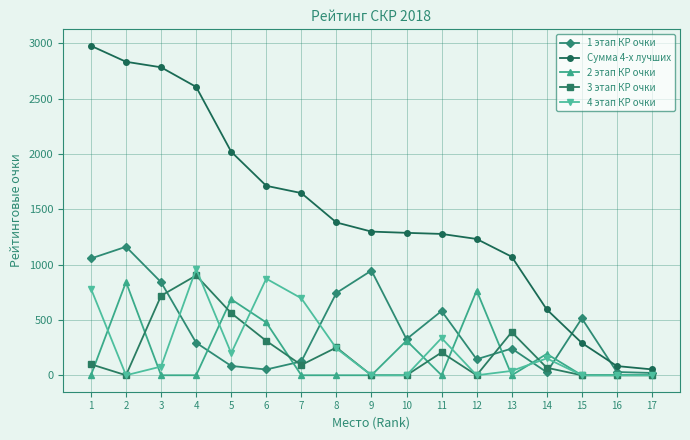

List the series in order of their peak value, highest first.

Сумма 4-х лучших, 1 этап КР очки, 4 этап КР очки, 3 этап КР очки, 2 этап КР очки